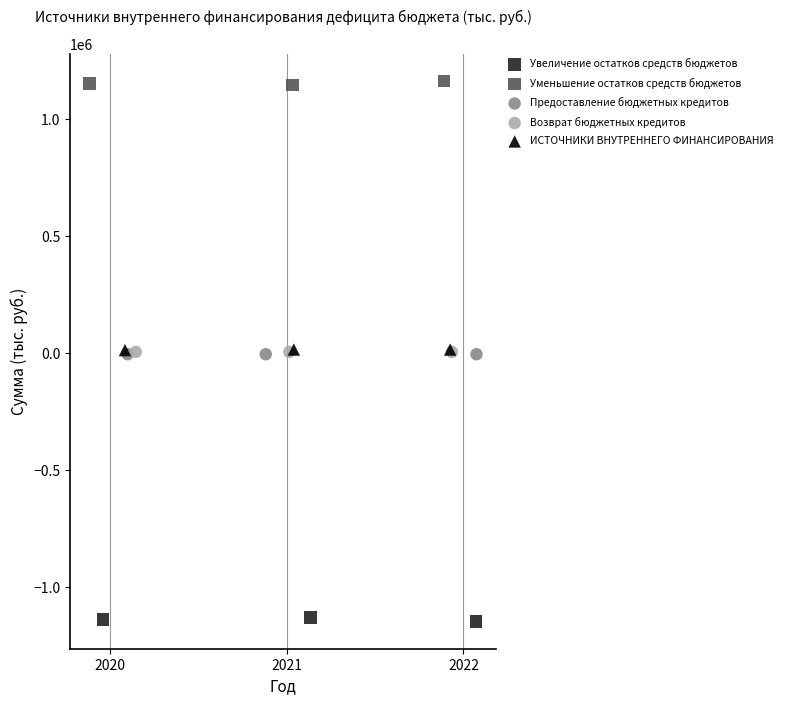

Which series contains the highest Y value?

Уменьшение остатков средств бюджетов